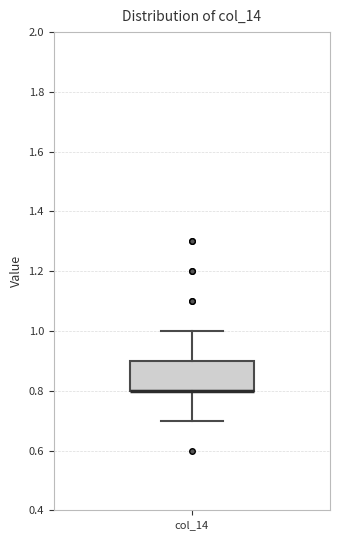

Where is the upper edge of the box for col_14 on the y-axis? The values are not printed on the chart, so give them approximately, as read against the axis.

0.9